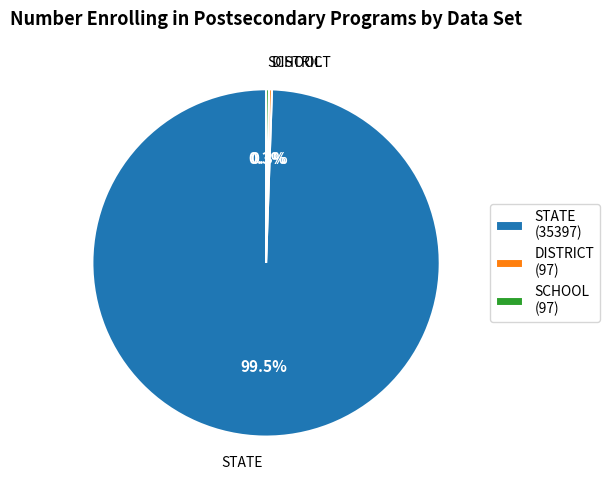

Is there a majority slice in this chart?

Yes